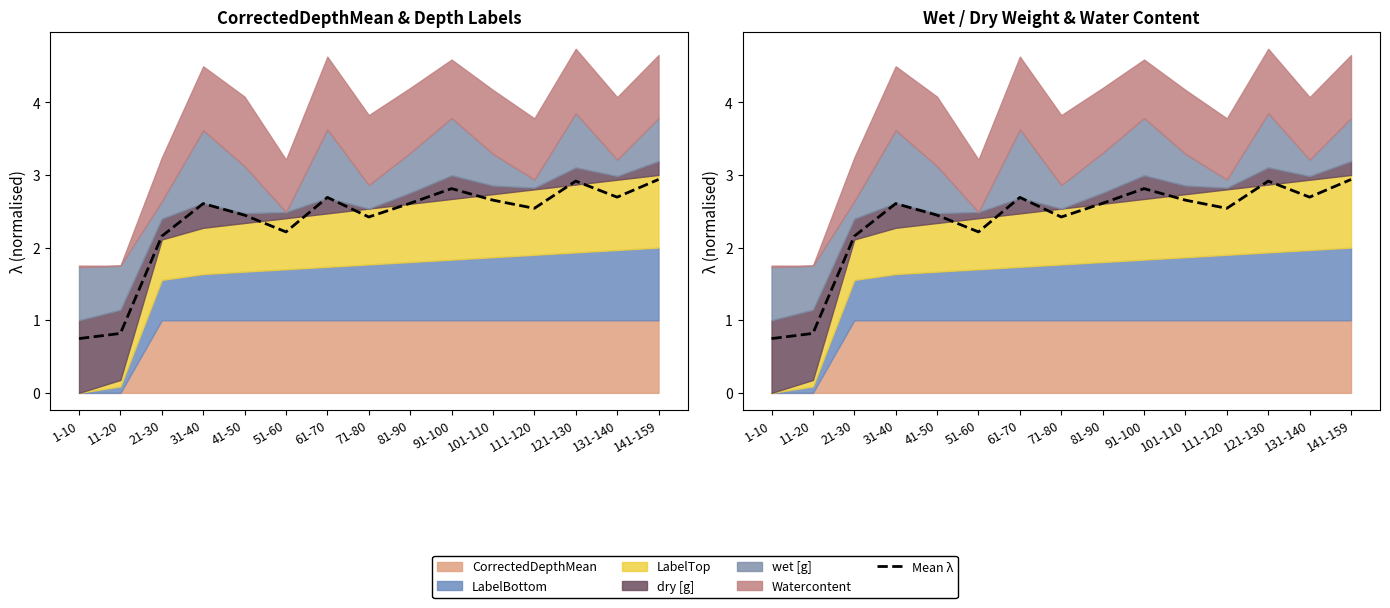

How many interior local peaks (higher than both neighbors) does the data have?

4